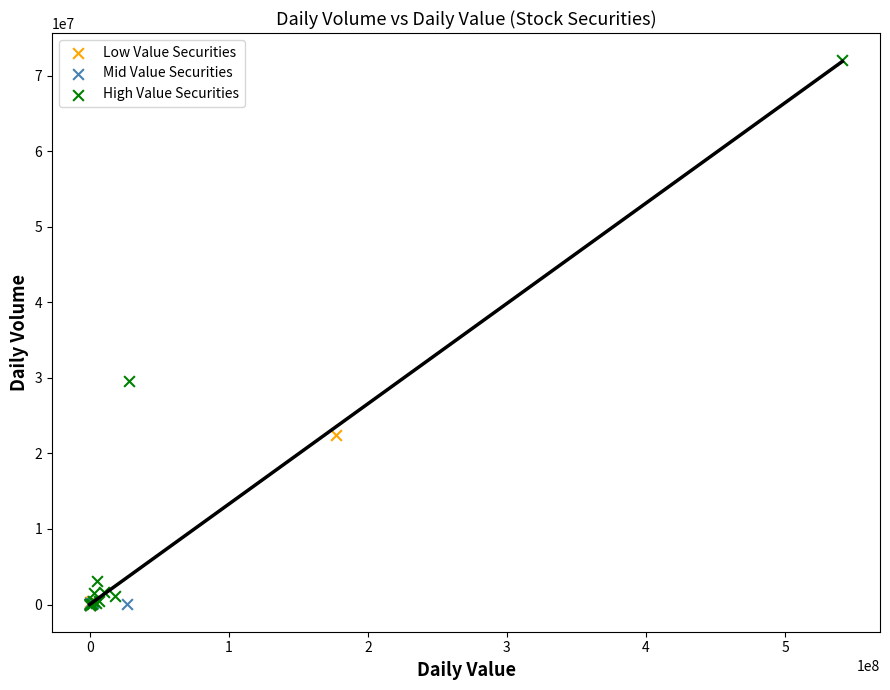

Which series has the largest Y range (max minus min)?

High Value Securities